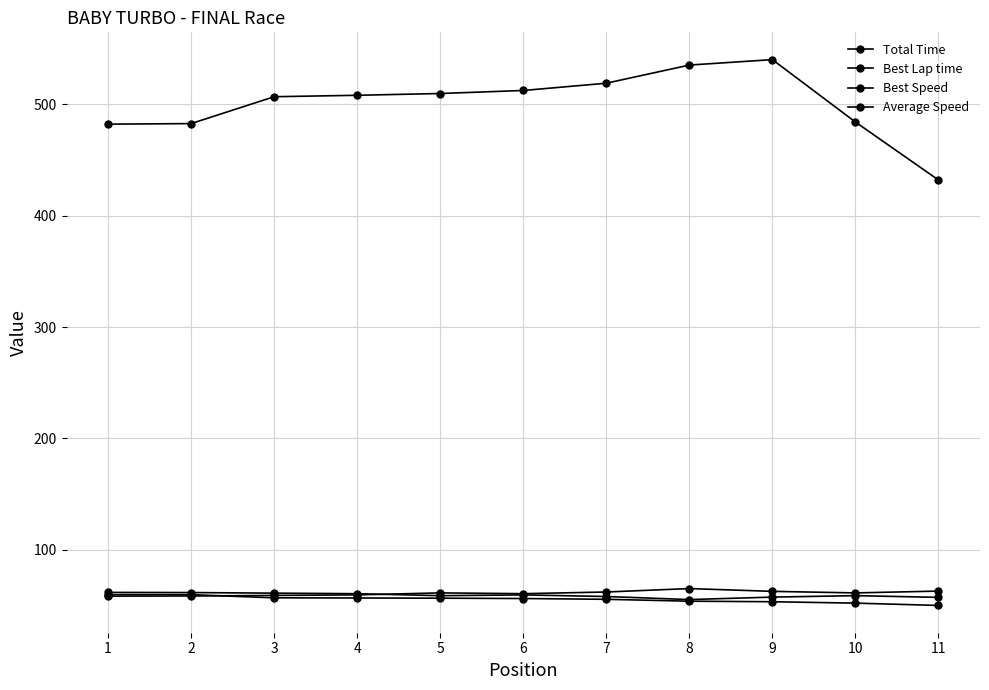

Which category has the highest value in the Total Time series?

9